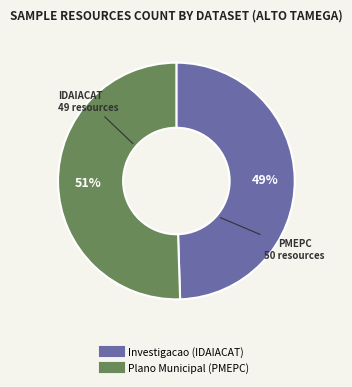

To the nearest percent, what is the combined percentage of Plano Municipal (PMEPC) and Investigacao (IDAIACAT)?

100%